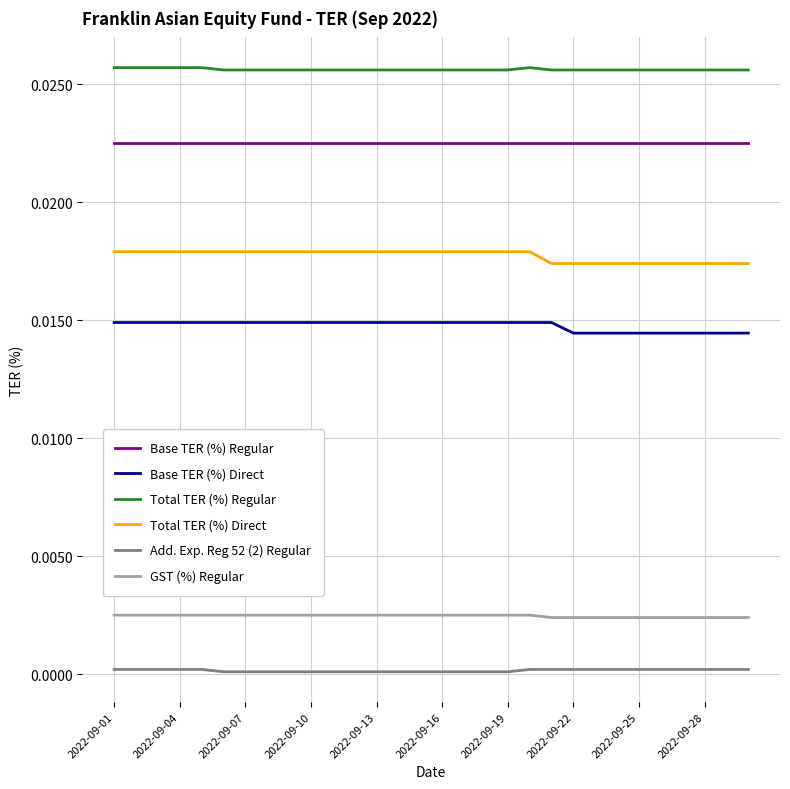

Rank the series by their maximum value, from highest to lowest.

Total TER (%) Regular, Base TER (%) Regular, Total TER (%) Direct, Base TER (%) Direct, GST (%) Regular, Add. Exp. Reg 52 (2) Regular